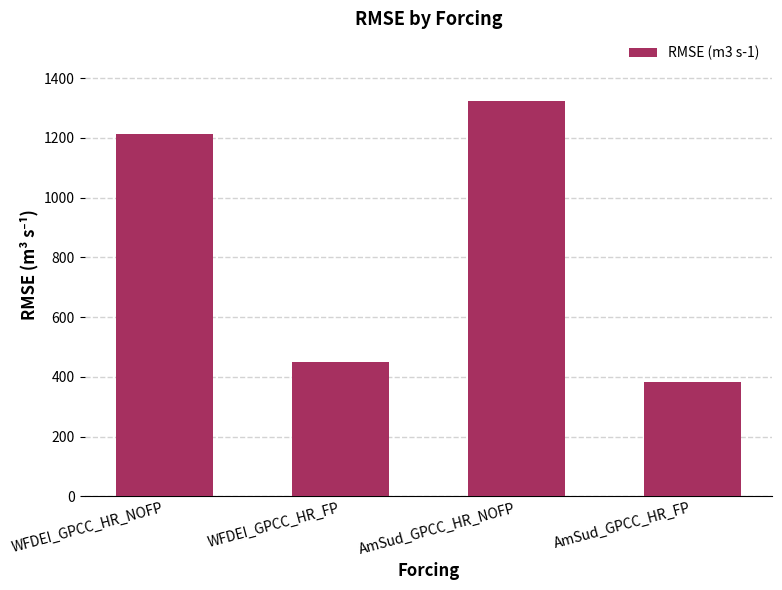

What is the smallest value displayed?

383.3